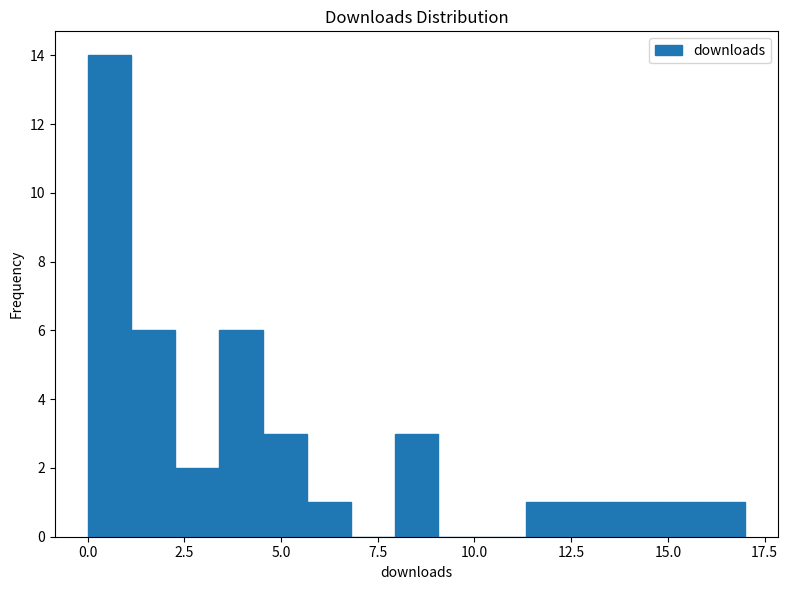

Read against the x-axis, roughly where is the centre of the tallest bar?

0.5